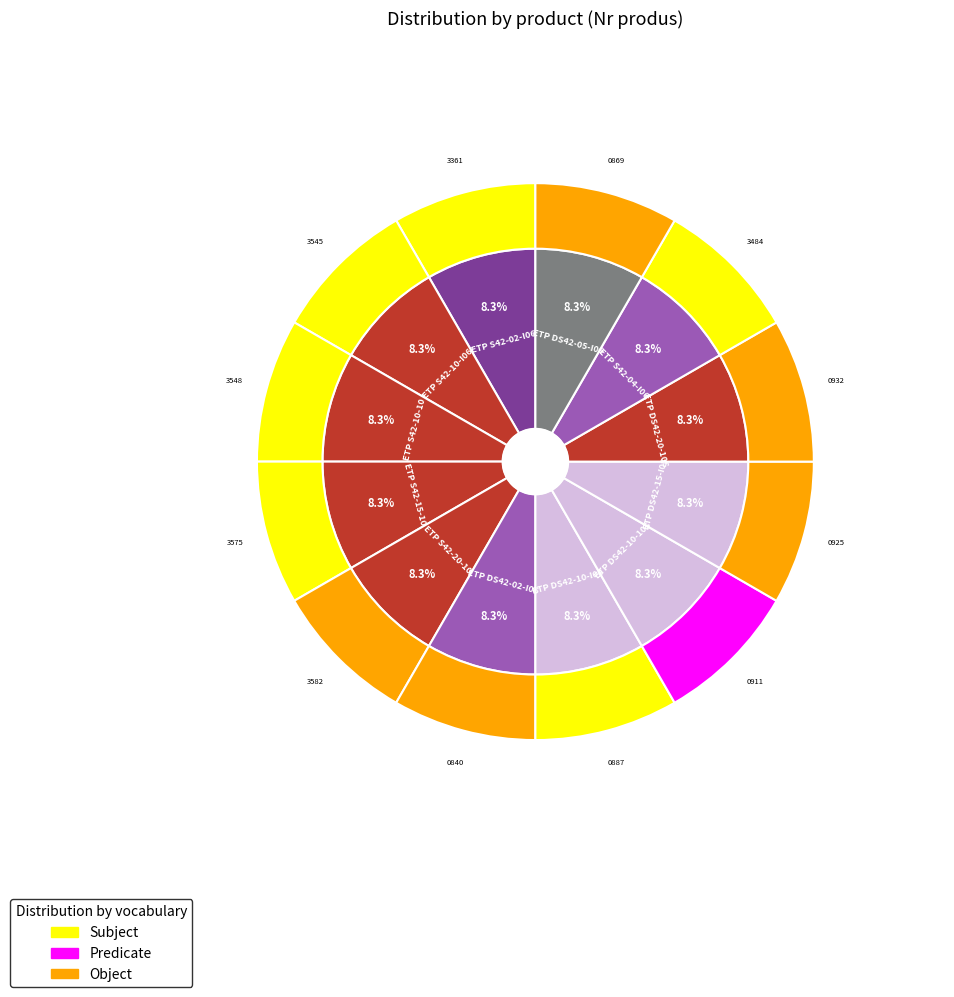

To the nearest percent, what percentage of the pie is ETP DS42-02-I06?

8%